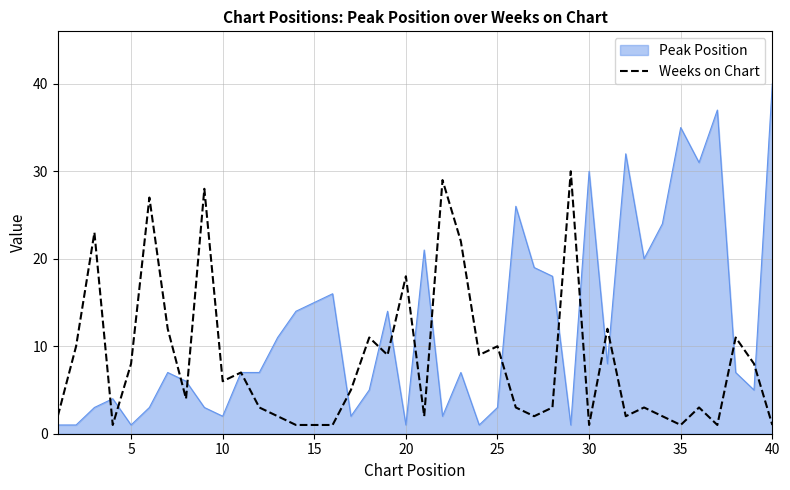

What is the highest value of the Weeks on Chart series?

30